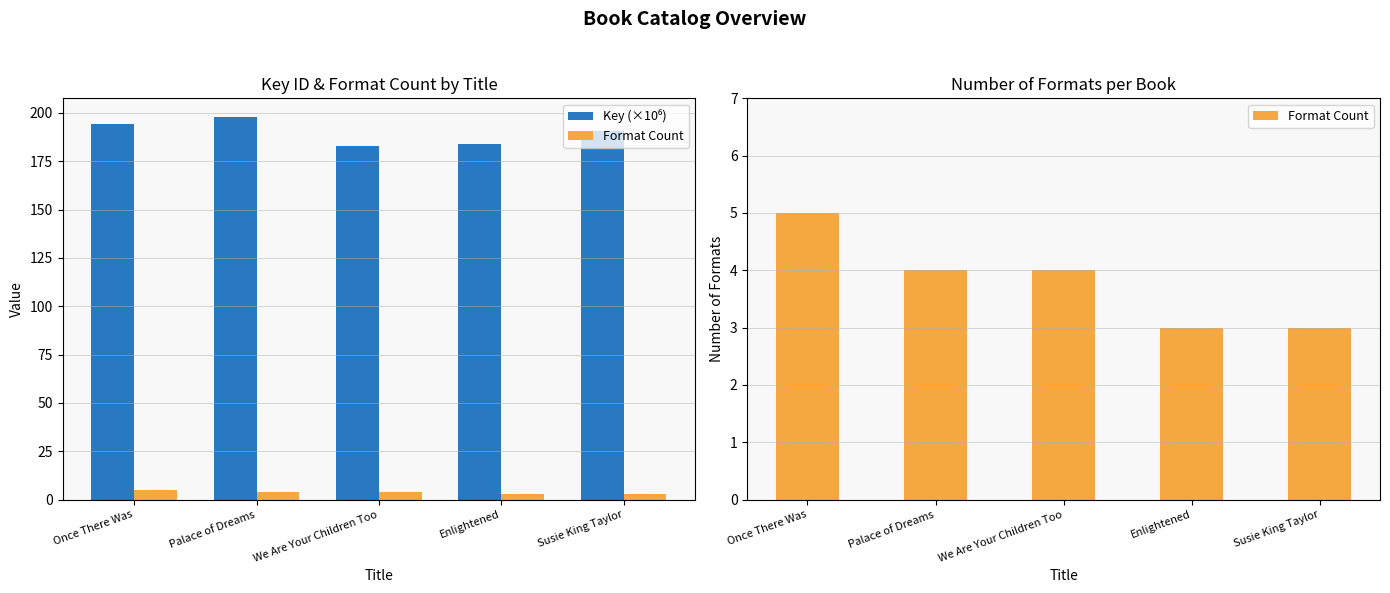

The value of Format Count at Once There Was is 1.3. True or false?

False